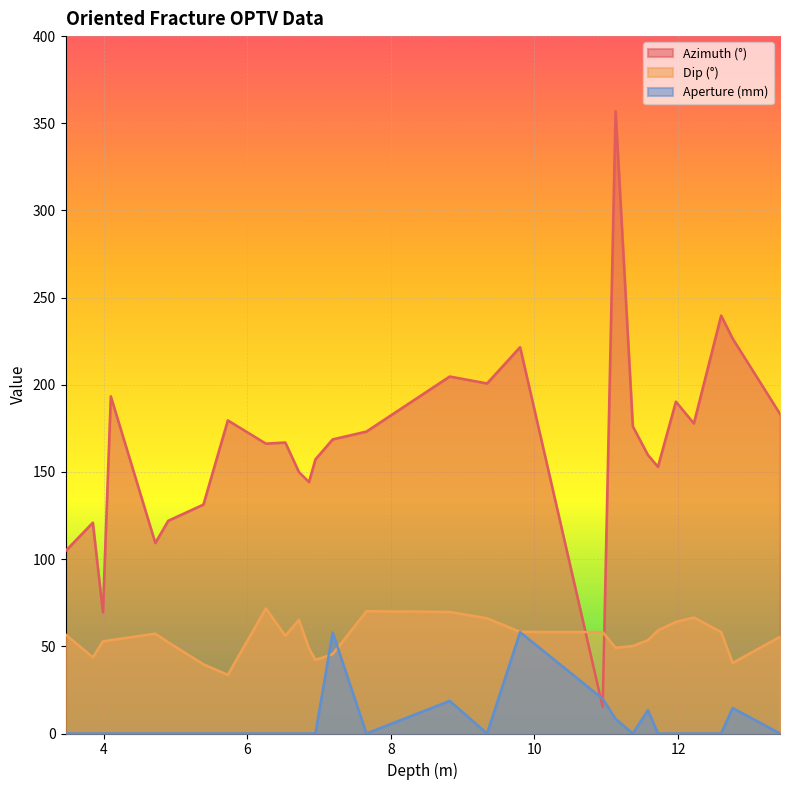

How many values in Aperture (mm) are above zero?

7